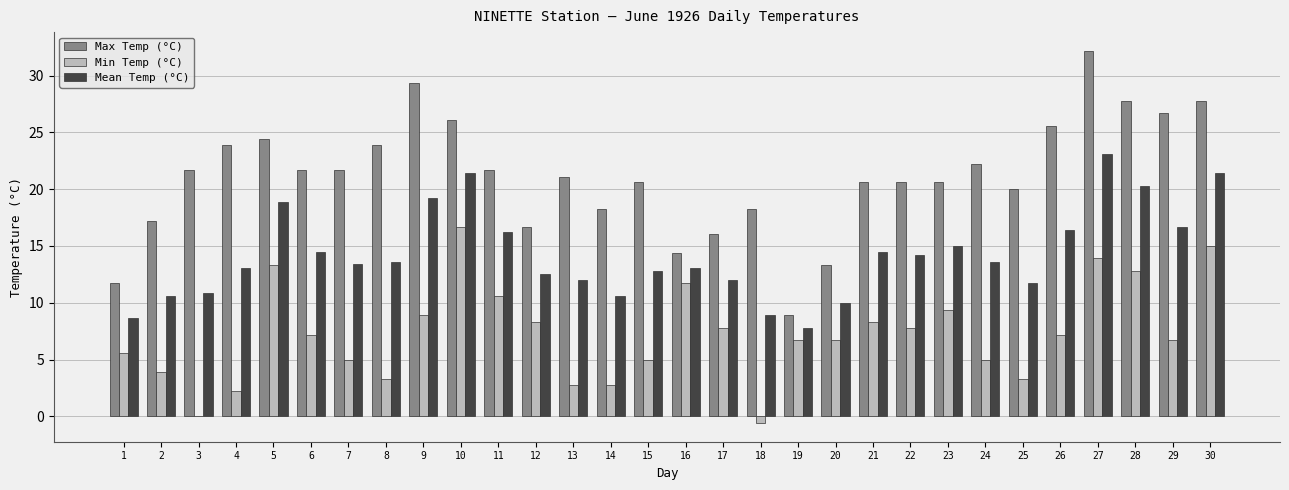

How many groups of bars are there?

30